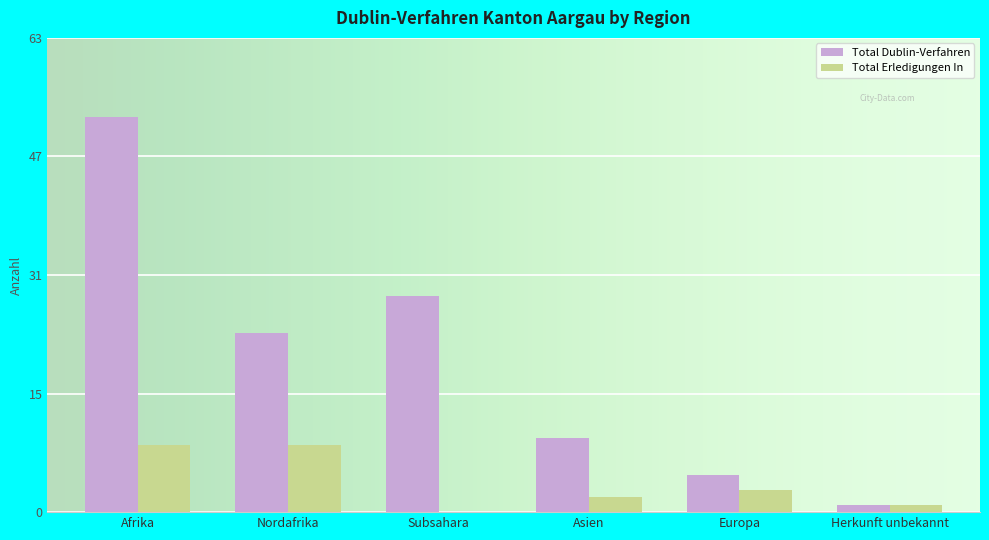

What is the difference between the Total Dublin-Verfahren values at Europa and Asien?

5